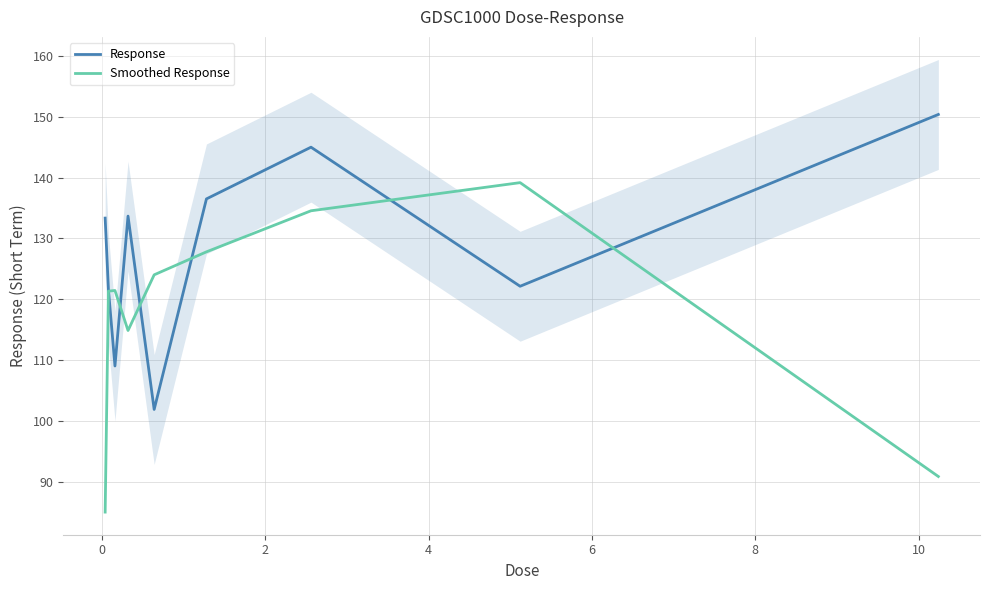

Count the number of categories in the chart.

9